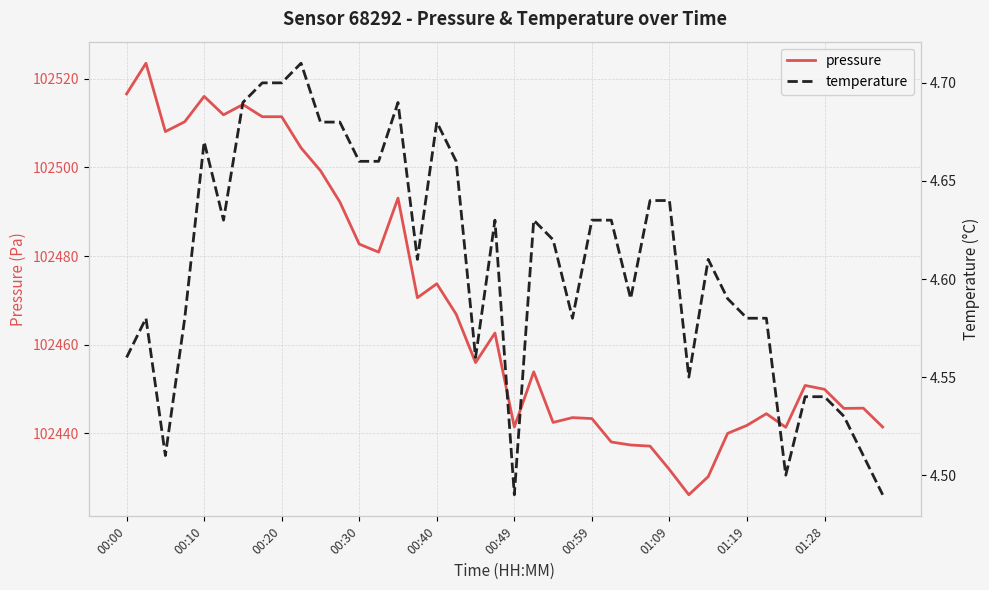

Rank the series by their average value, from highest to lowest.

pressure, temperature